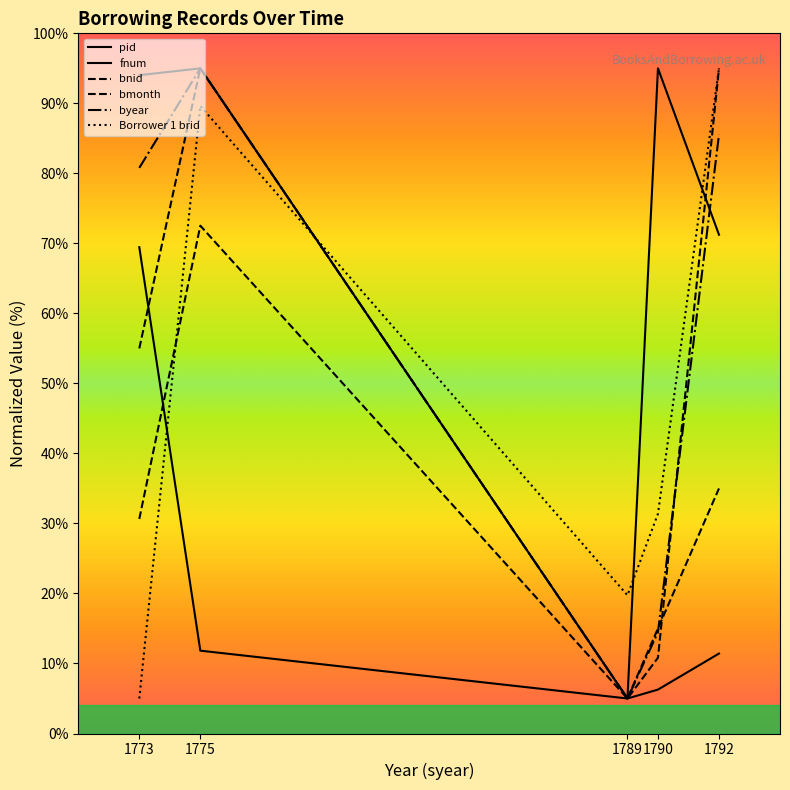

How many lines are shown in the chart?

6